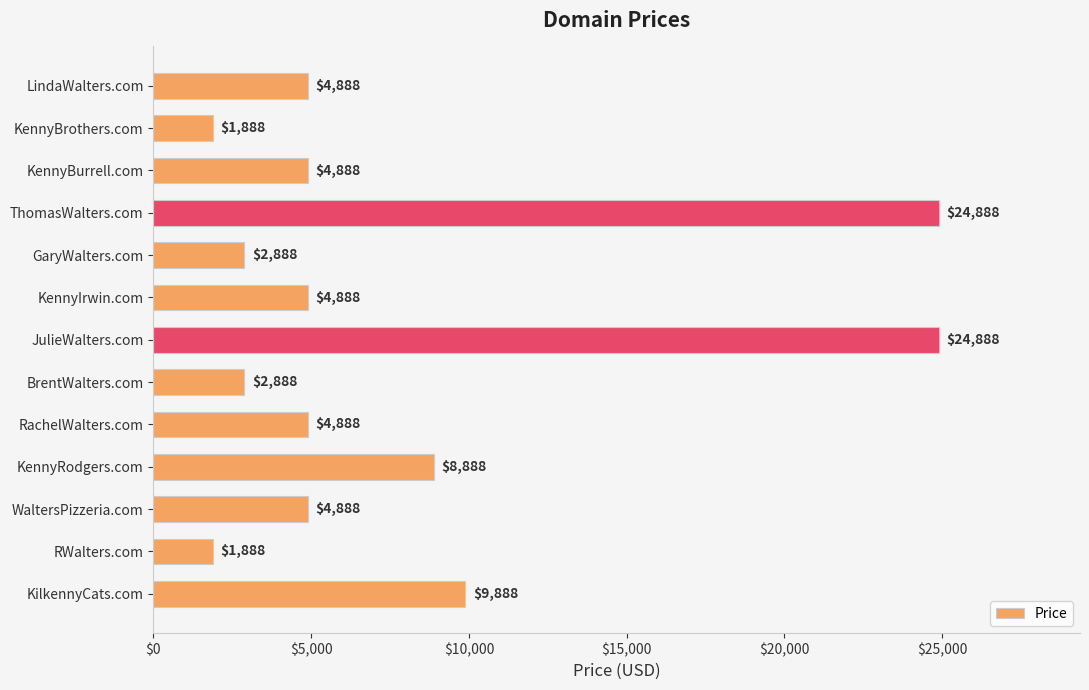

Reading top to bottom, transcribe all the data shown in this chart.

LindaWalters.com=4888	KennyBrothers.com=1888	KennyBurrell.com=4888	ThomasWalters.com=24888	GaryWalters.com=2888	KennyIrwin.com=4888	JulieWalters.com=24888	BrentWalters.com=2888	RachelWalters.com=4888	KennyRodgers.com=8888	WaltersPizzeria.com=4888	RWalters.com=1888	KilkennyCats.com=9888